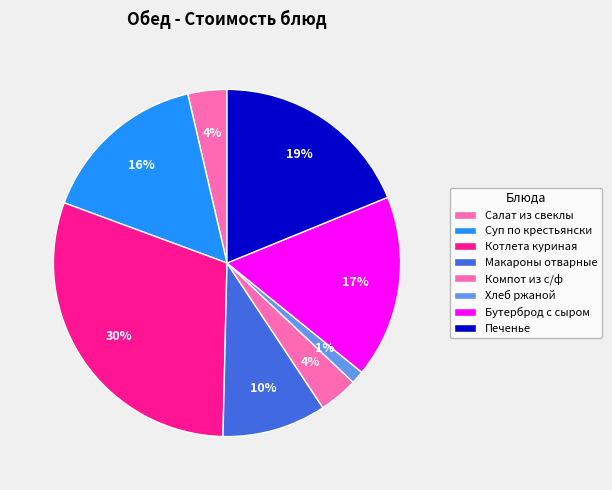

Do Хлеб ржаной and Котлета куриная together represent more than half of the pie?

No